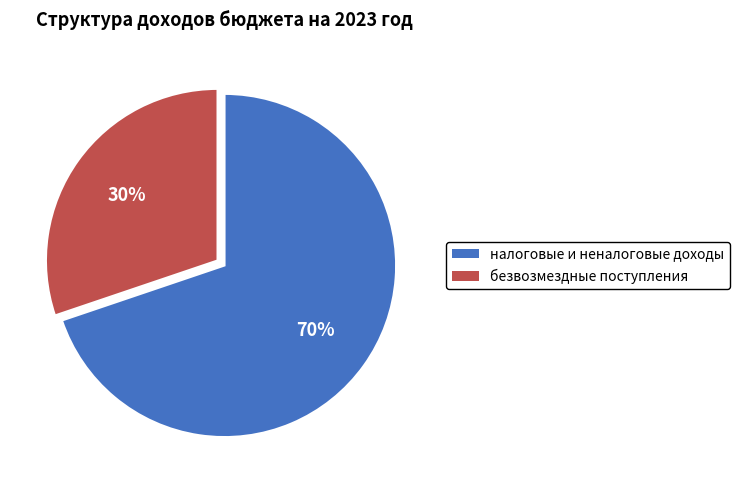

To the nearest percent, what is the difference between the largest and smallest slice percentages?

40%